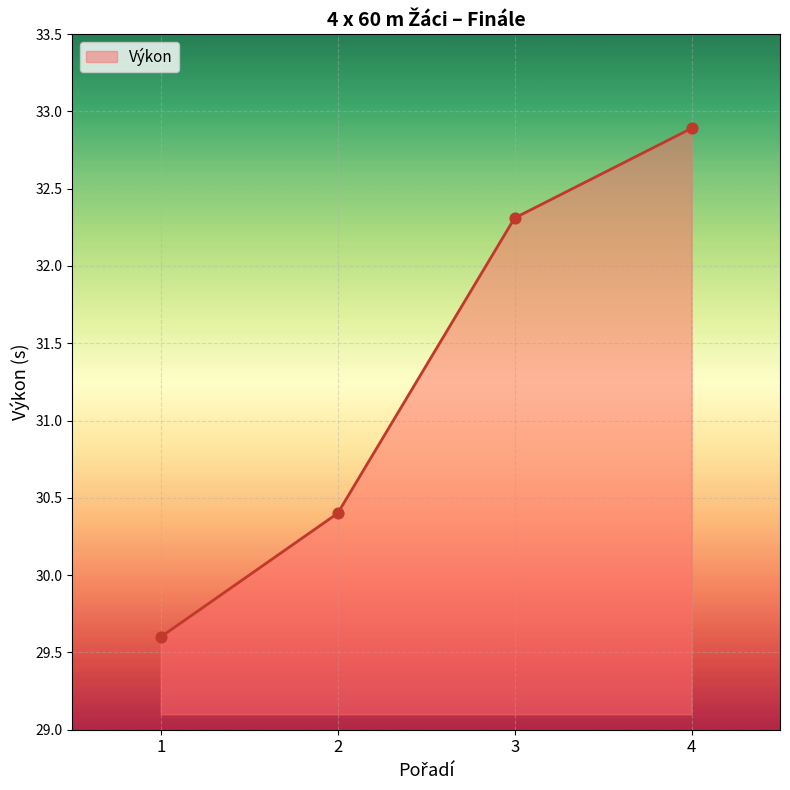

What is the change in value from 2 to 3?

+1.9